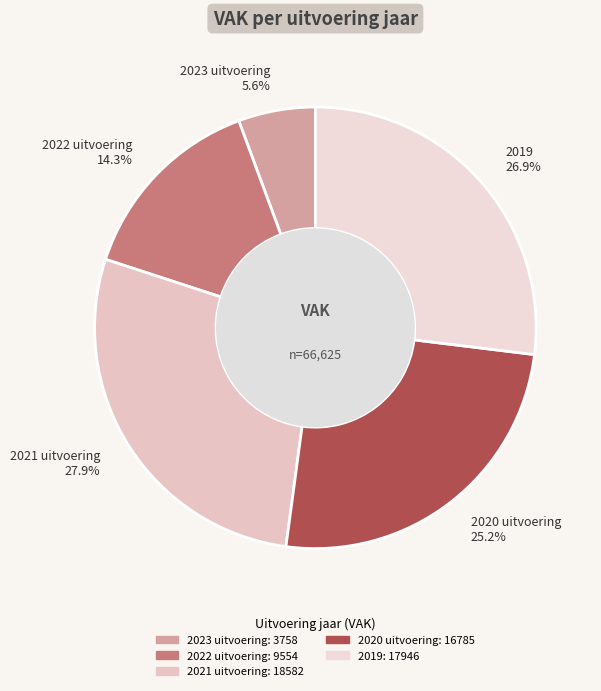

Is 2023 uitvoering the majority of the pie?

No